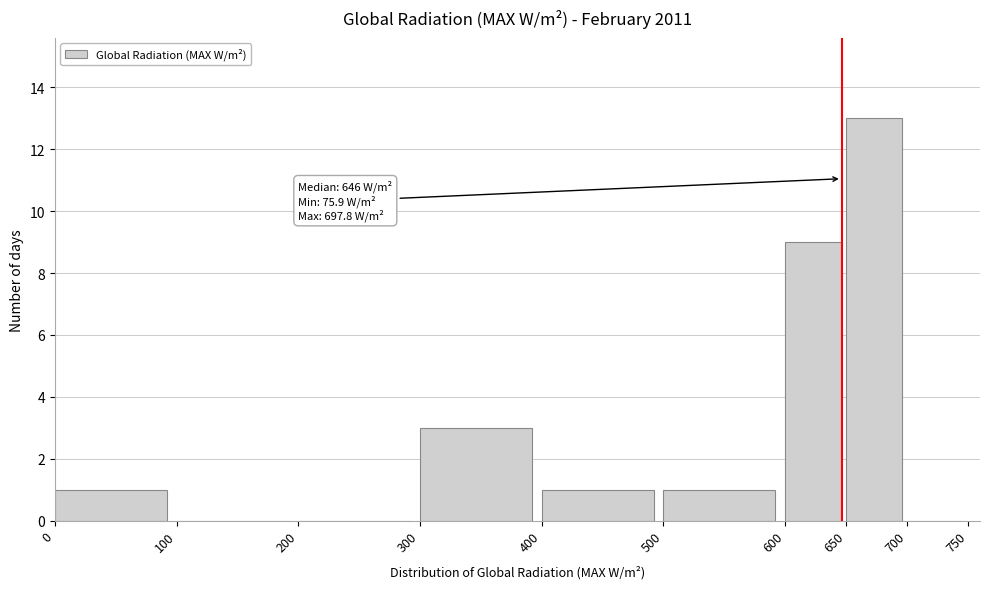

Which range on the x-axis has the tallest bar?

650 to 700